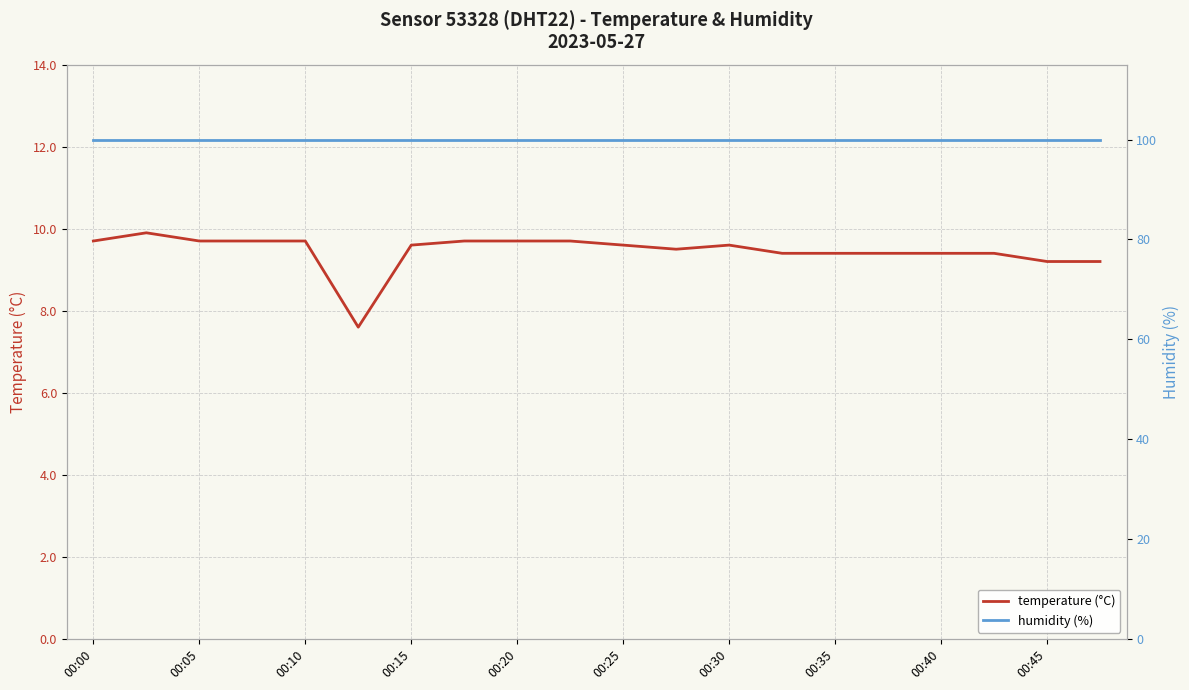

What is the minimum value for temperature (°C)?

7.6